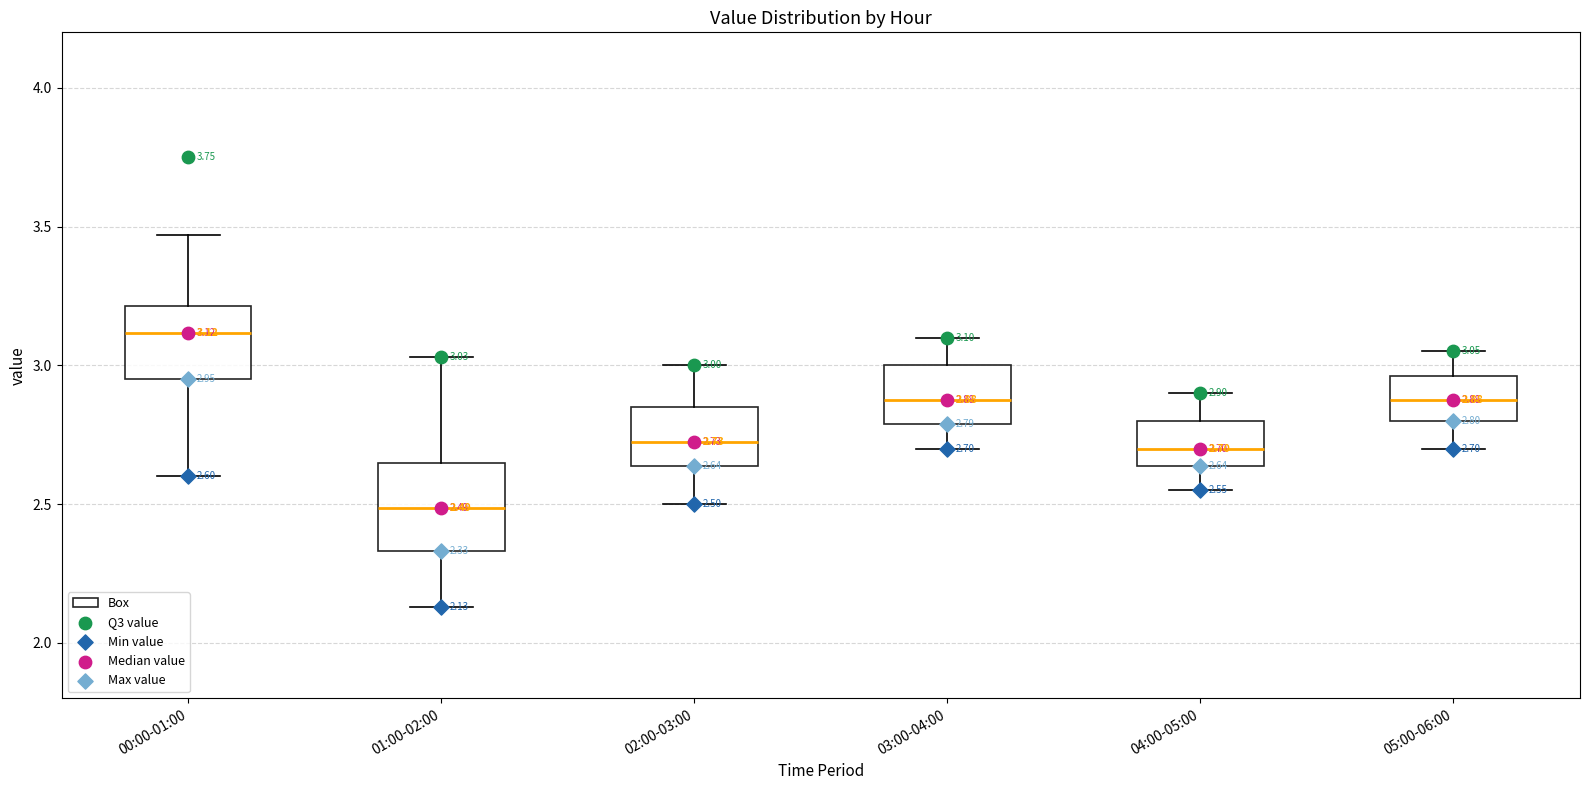

Which box has the highest median line?

00:00-01:00